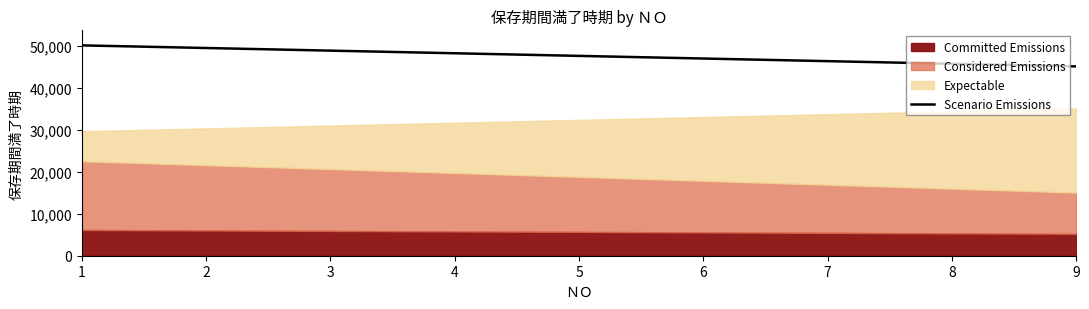

What is the highest value of the Scenario Emissions series?

50201.5